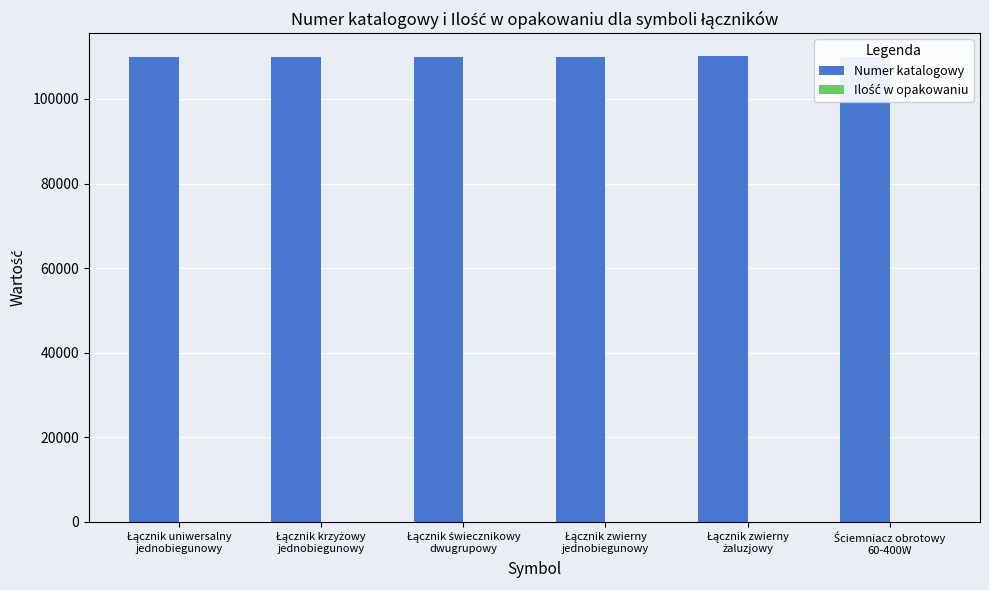

What is the sum of all Numer katalogowy values?

660095